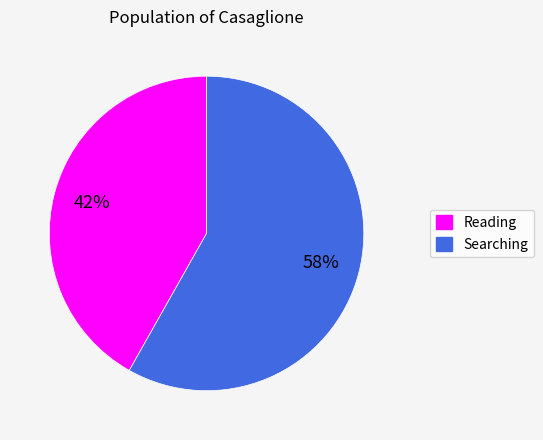

Does any single category account for the majority?

Yes